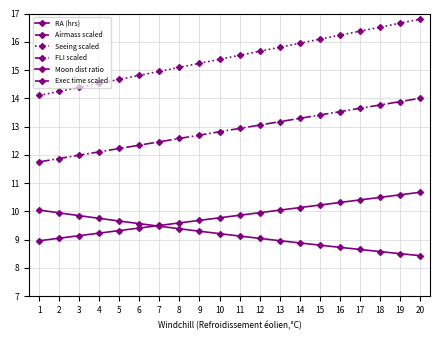

Where is RA (hrs) nearest to the value 9?

1